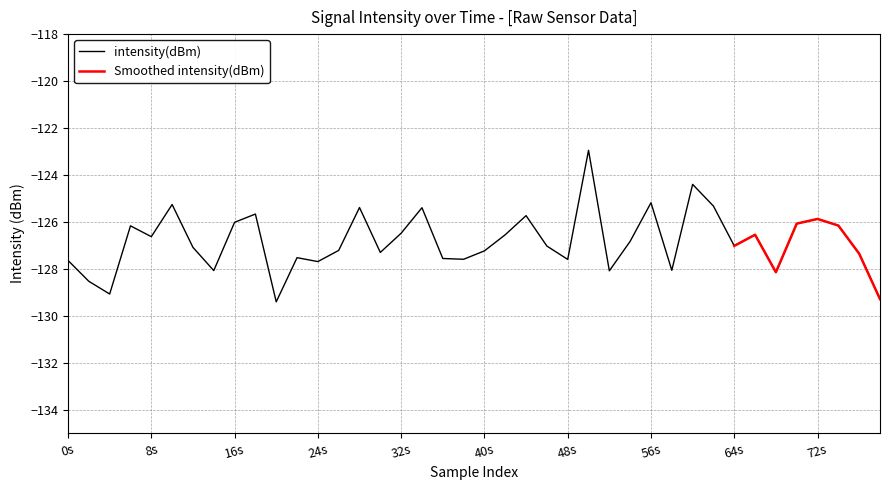

What is the maximum value for intensity(dBm)?

-123.0